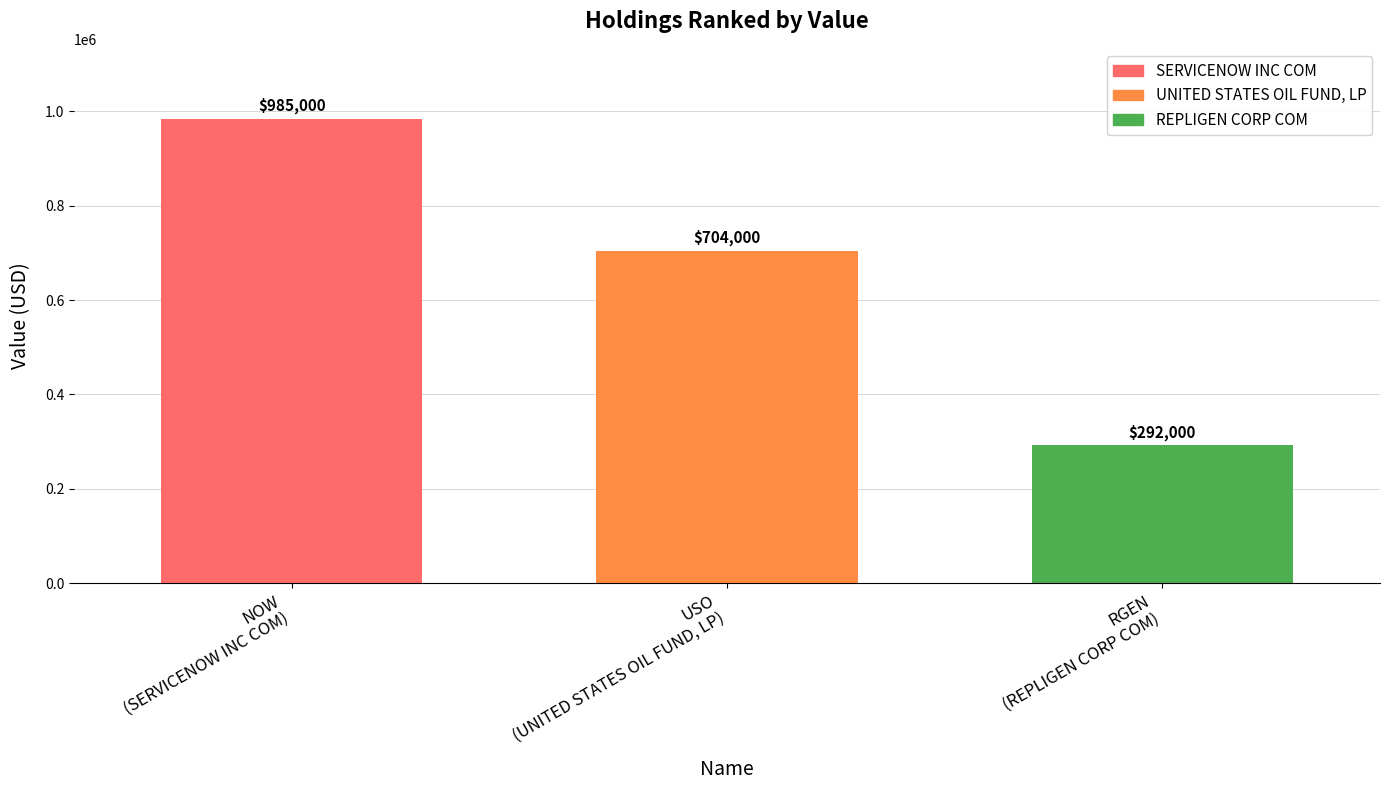

Between RGEN
(REPLIGEN CORP COM) and NOW
(SERVICENOW INC COM), which is larger?

NOW
(SERVICENOW INC COM)